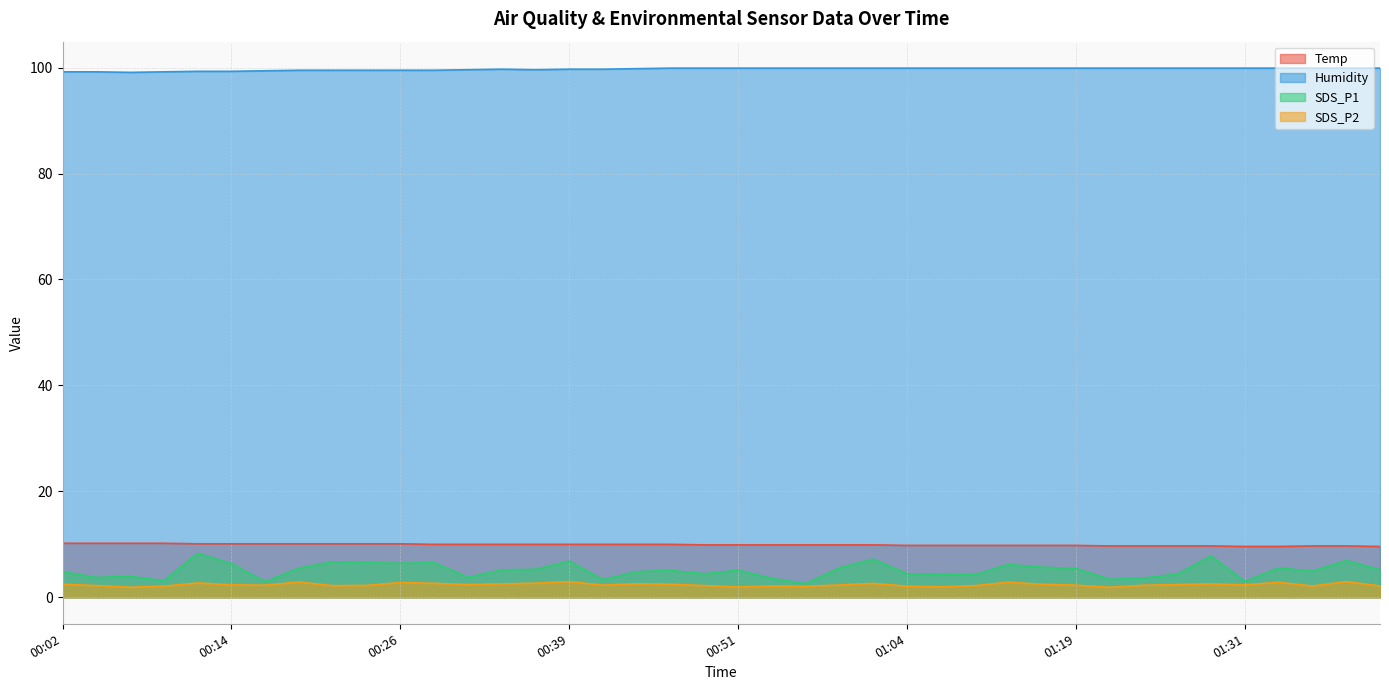

In Humidity, how many points are lower than both neighbors (excluding endpoints)?

2